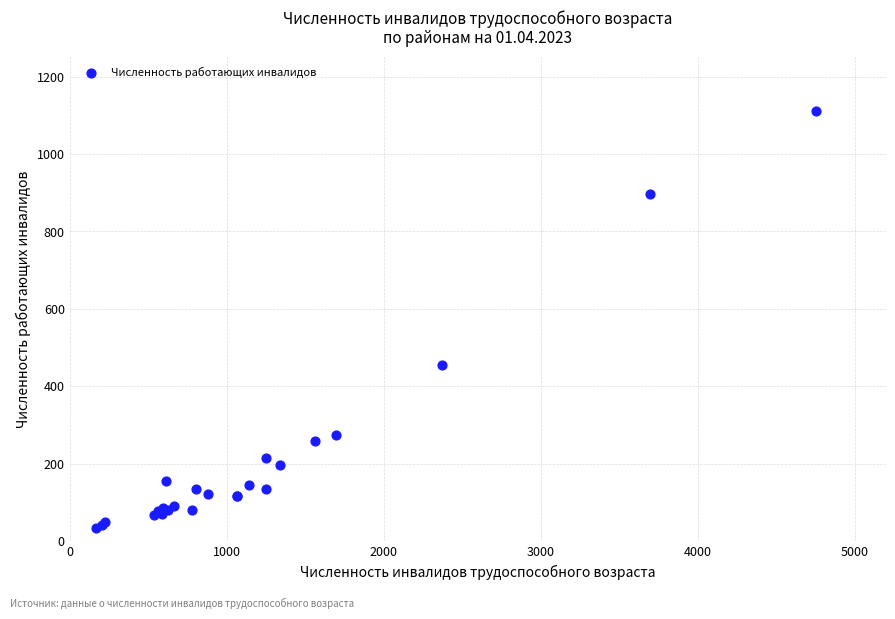

What Y value in the scatter plot is closest to 572?

456